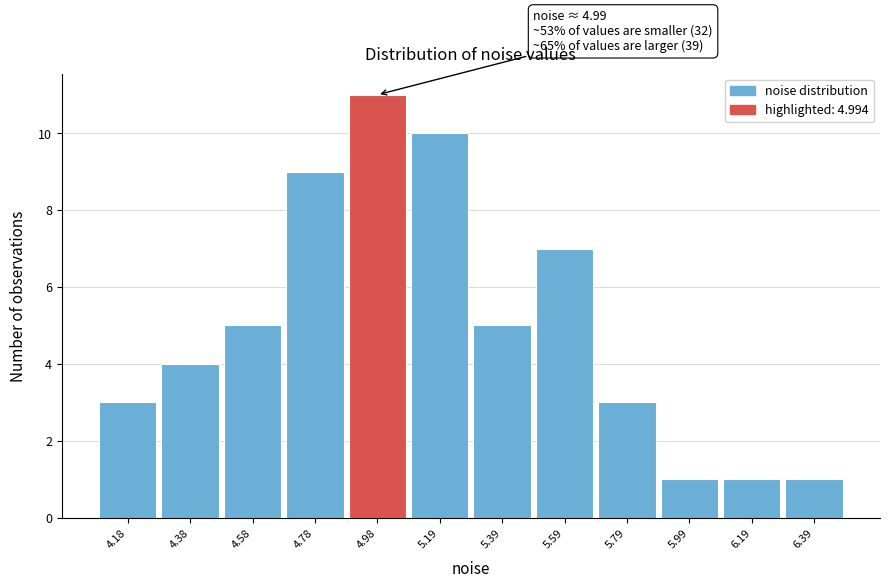

Reading right to left, what are all the values shown in this chart?

6.39=1	6.19=1	5.99=1	5.79=3	5.59=7	5.39=5	5.19=10	4.98=11	4.78=9	4.58=5	4.38=4	4.18=3